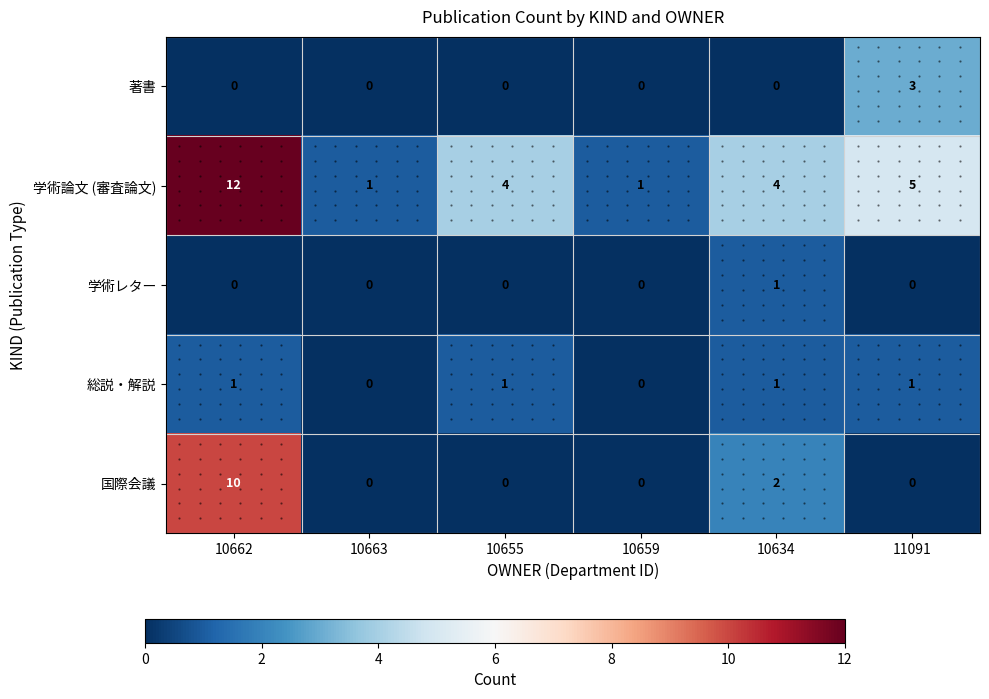

Is it true that 総説・解説 equals -1 at 10663?

False